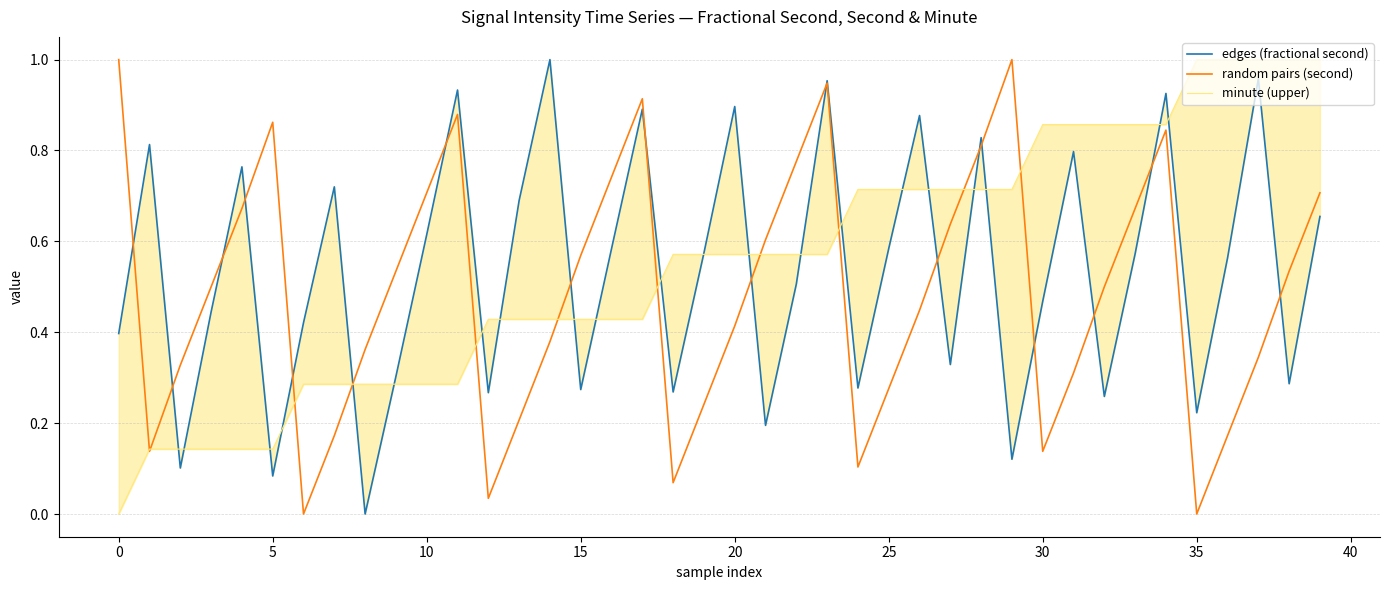

What is the label of the 11th point from the right?

29